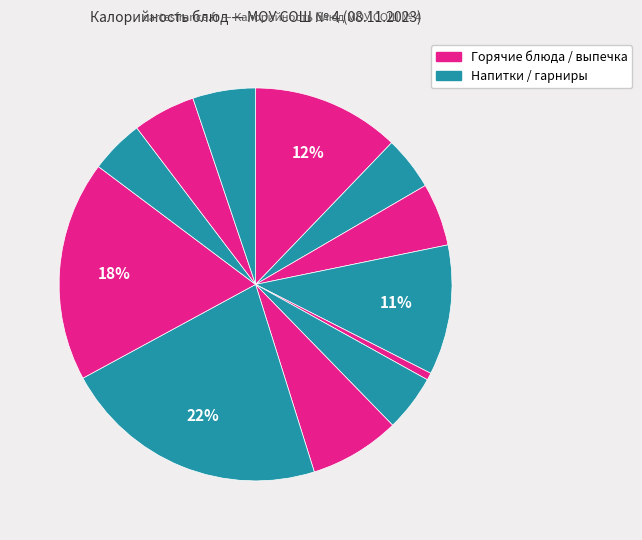

How many segments does this pie chart have?

12